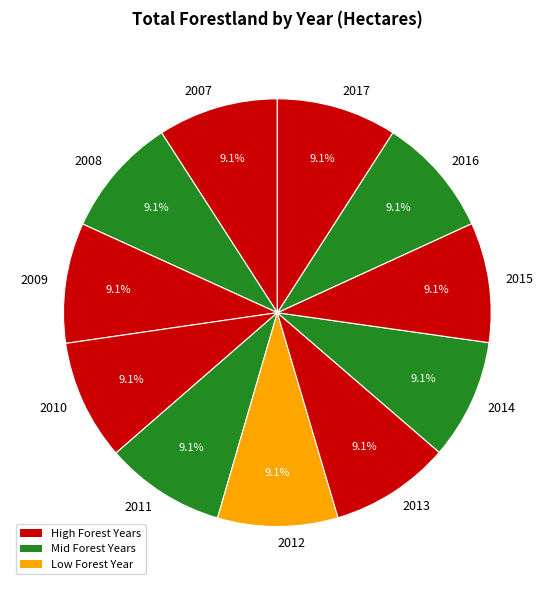

Approximately how many times larger is the value at 2008 compared to 2017?

1.0